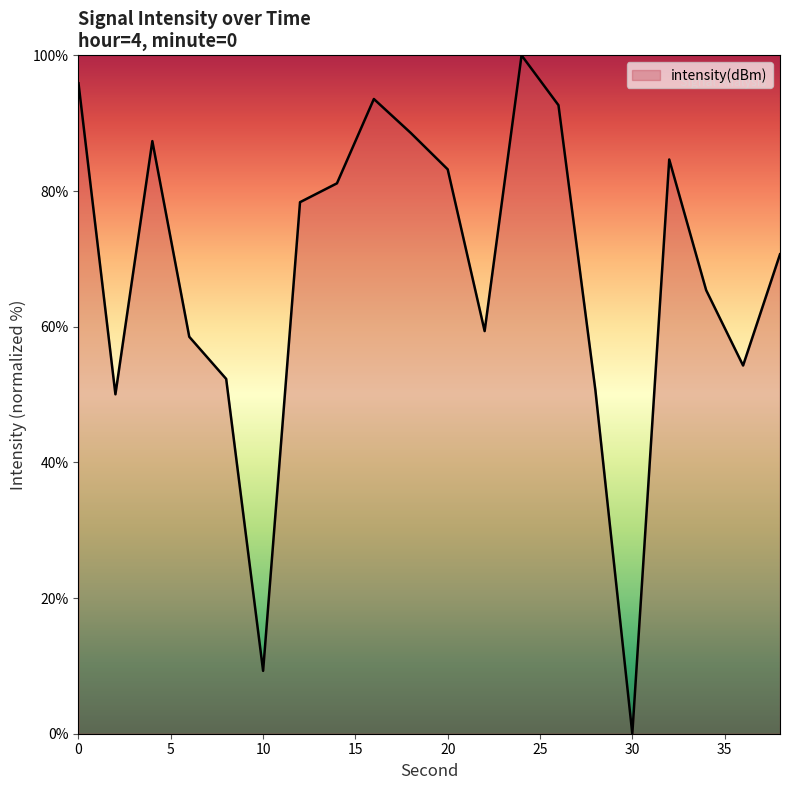

What is the maximum value shown in the chart?

100.0